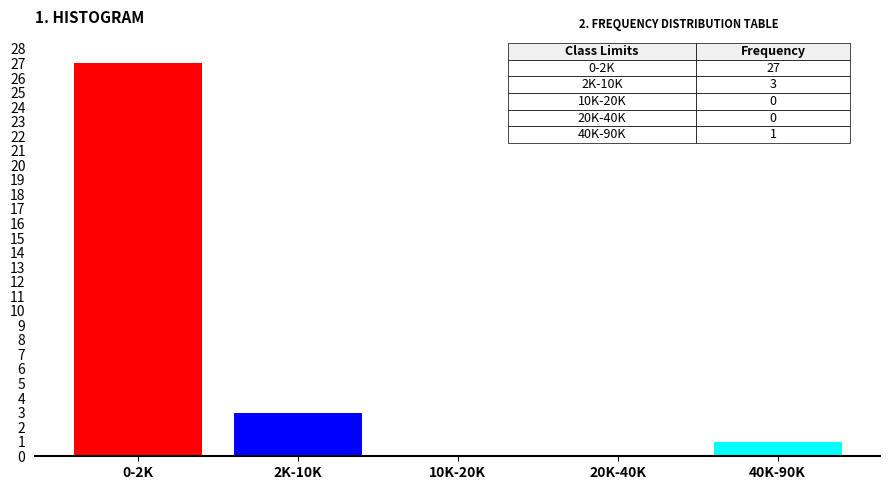

Reading right to left, list all the values displayed in this chart.

40K-90K=1	20K-40K=0	10K-20K=0	2K-10K=3	0-2K=27